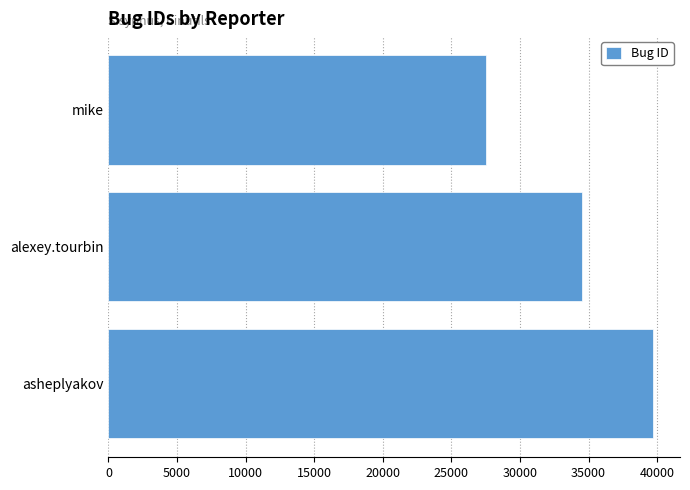

Which has a higher value, alexey.tourbin or mike?

alexey.tourbin